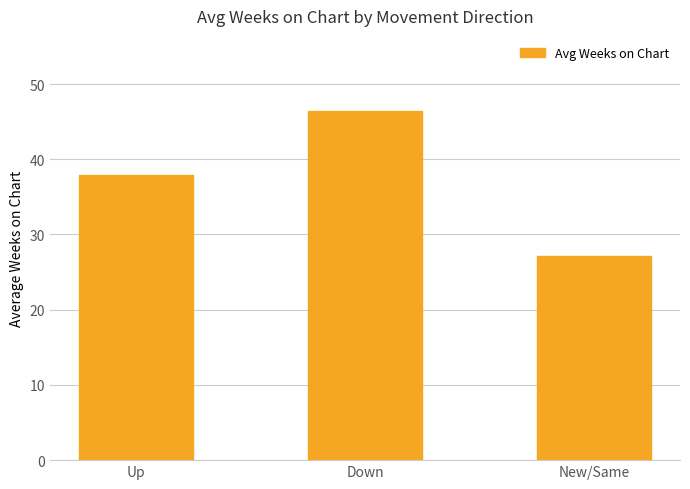

What is the sum of all values?

111.4